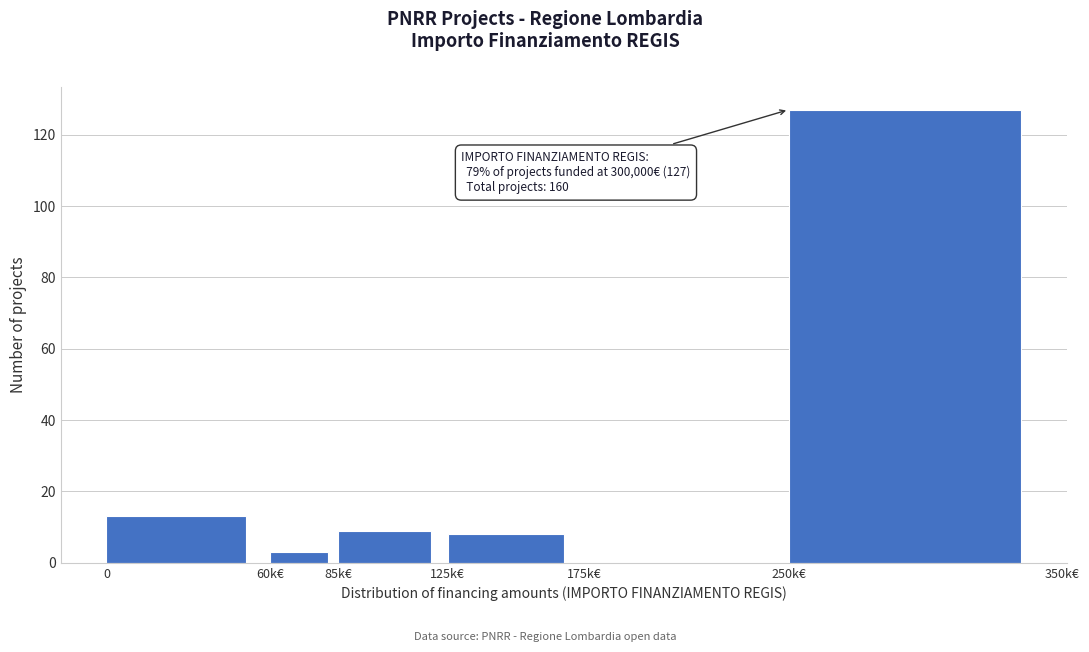

Reading left to right, list all the values displayed in this chart.

0=13	60k€=3	85k€=9	125k€=8	175k€=0	250k€=127